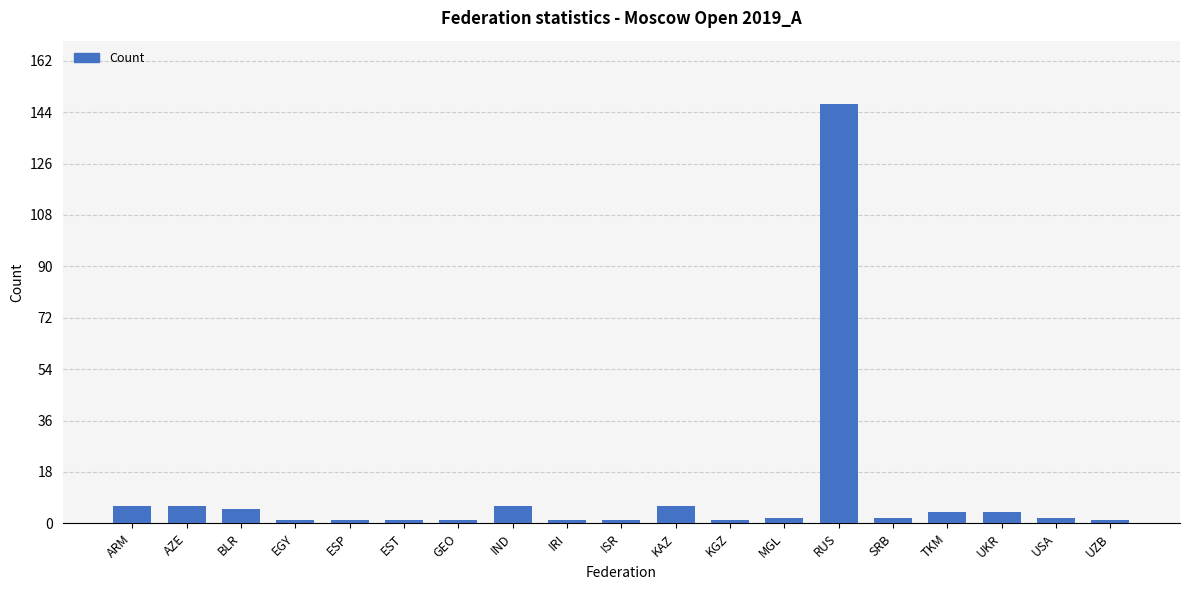

What is the value of the 10th bar from the left?

1